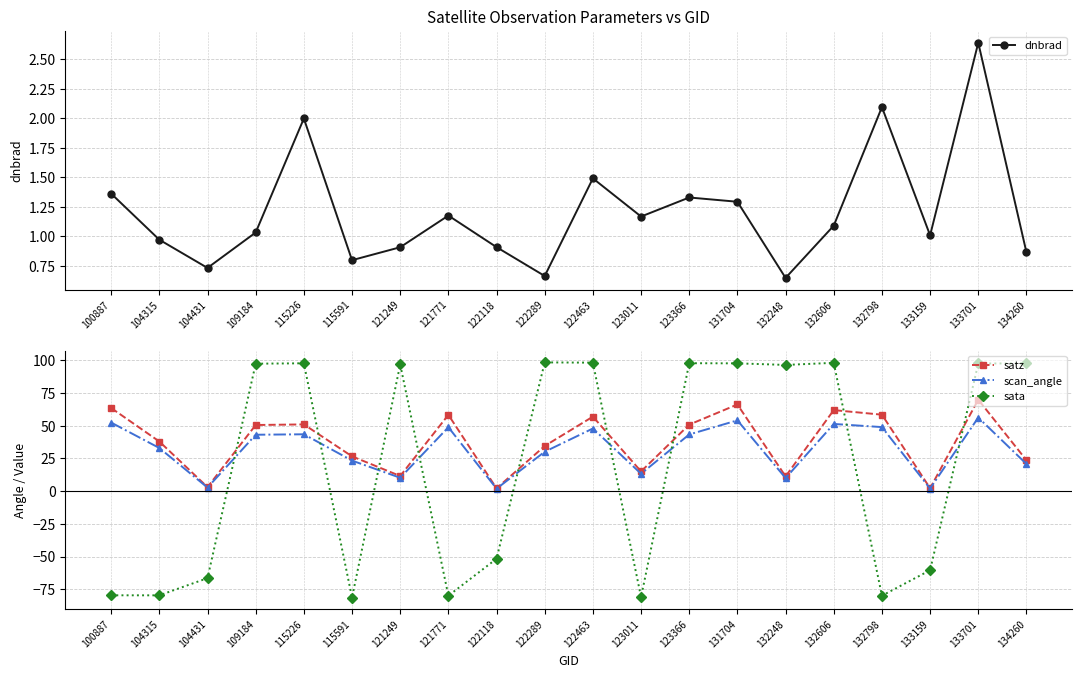

What is the average value of the scan_angle series?

31.8